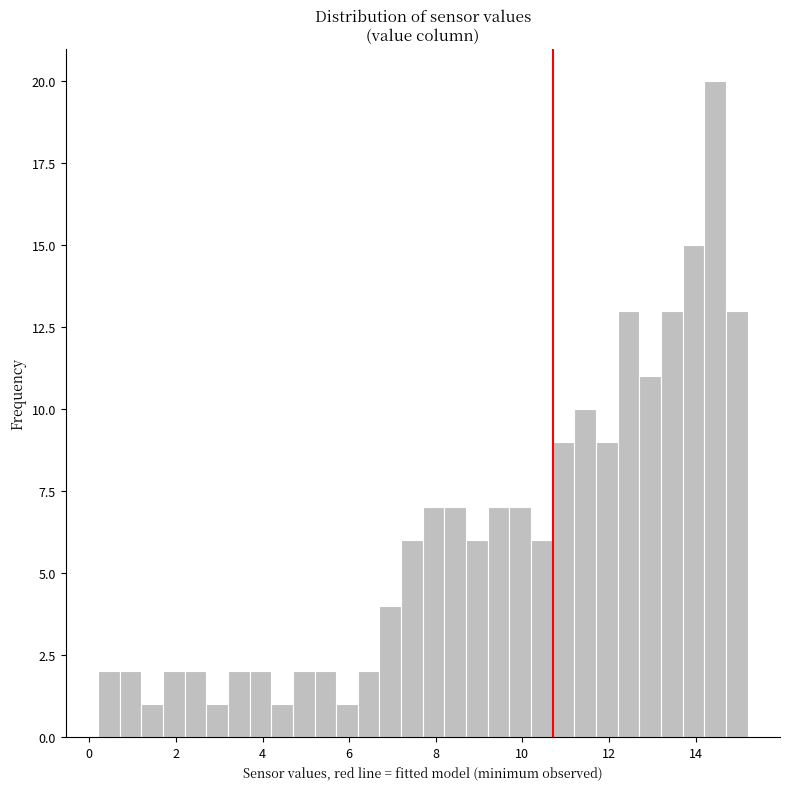

Around what value on the x-axis is the tallest bar? Give the approximate position of its centre, as read against the axis.

14.4